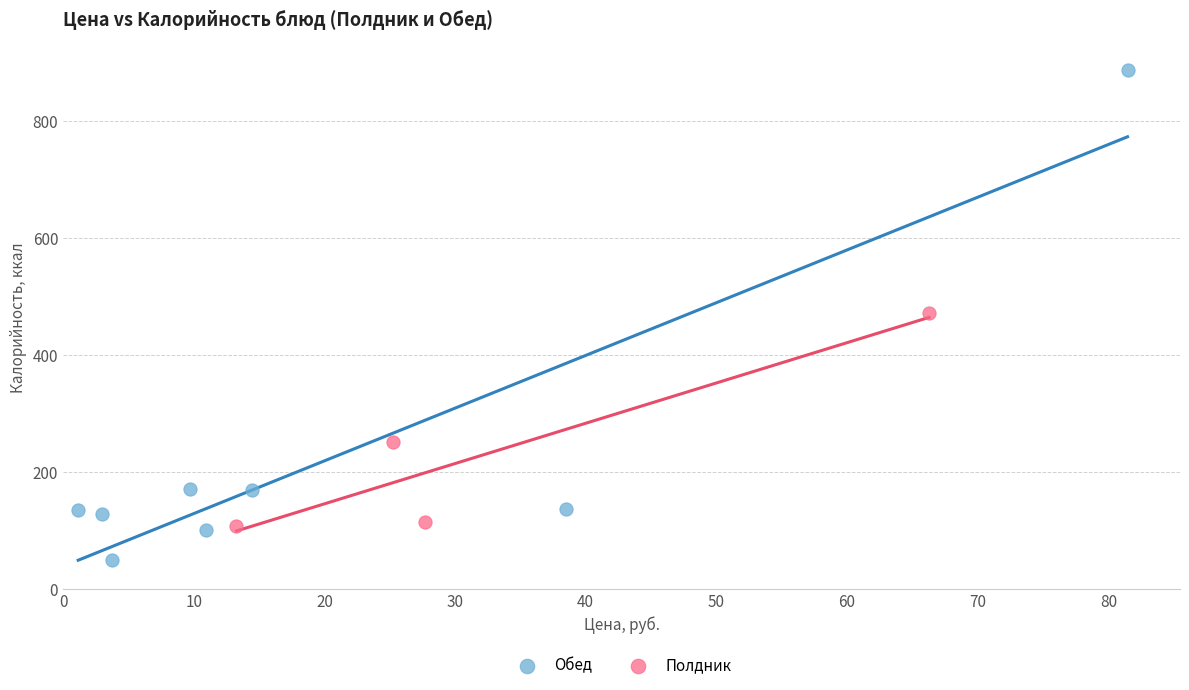

Which series contains the highest Y value?

Обед